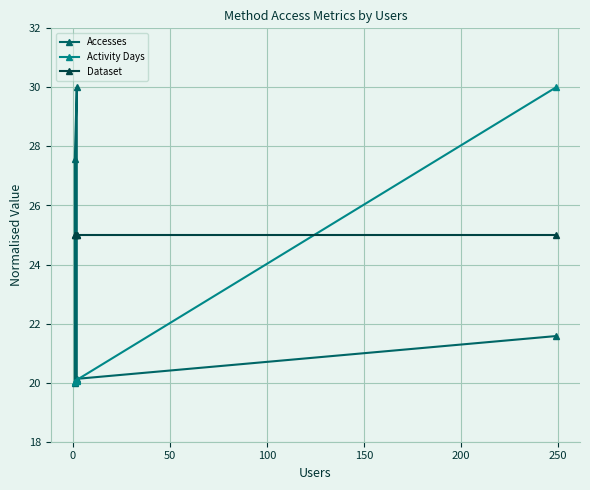

Which series has the largest range (max minus min)?

Accesses